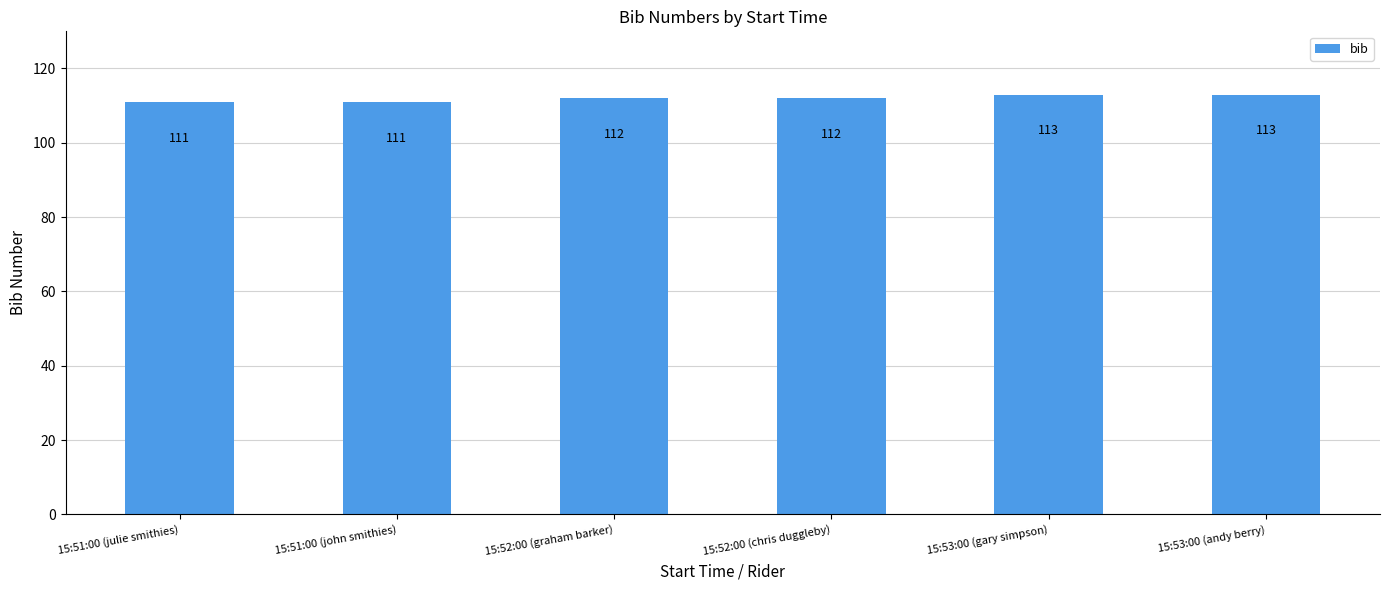

What is the value of the 3rd bar from the left?

112